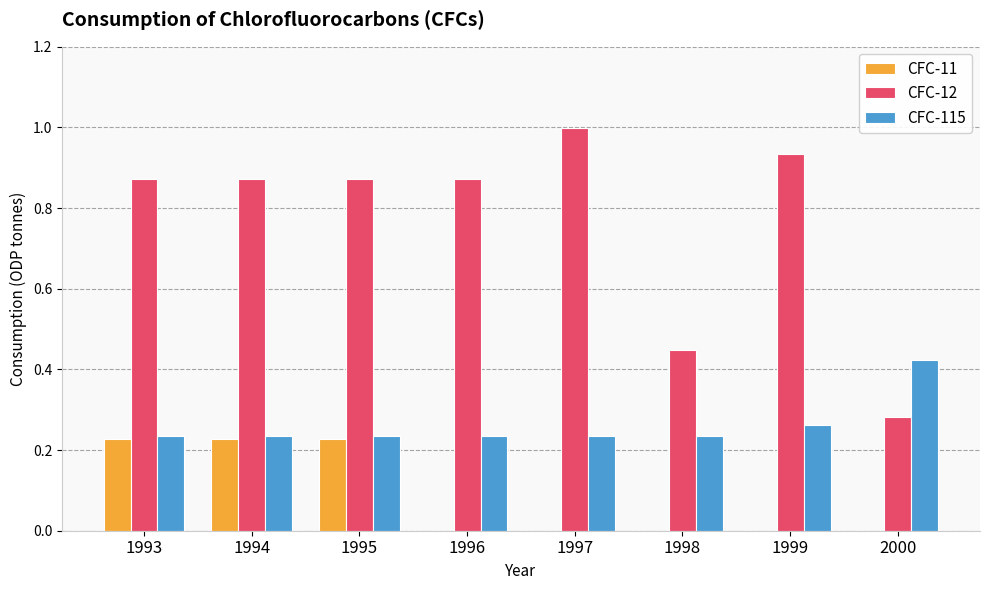

Are the bars horizontal?

No